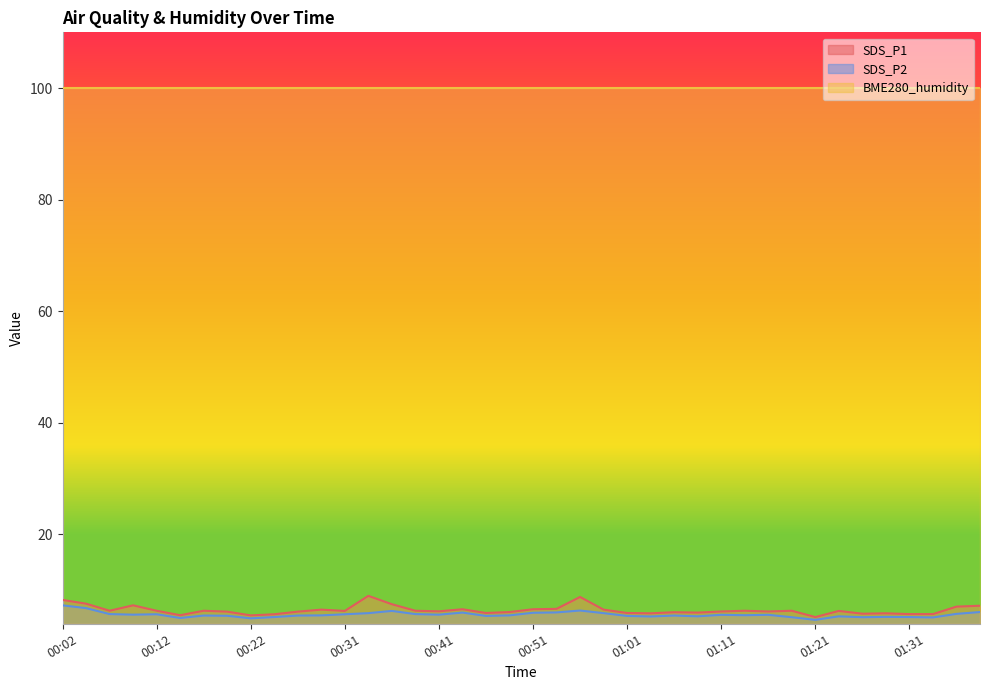

At which category is the sum across all series the highest?

00:02